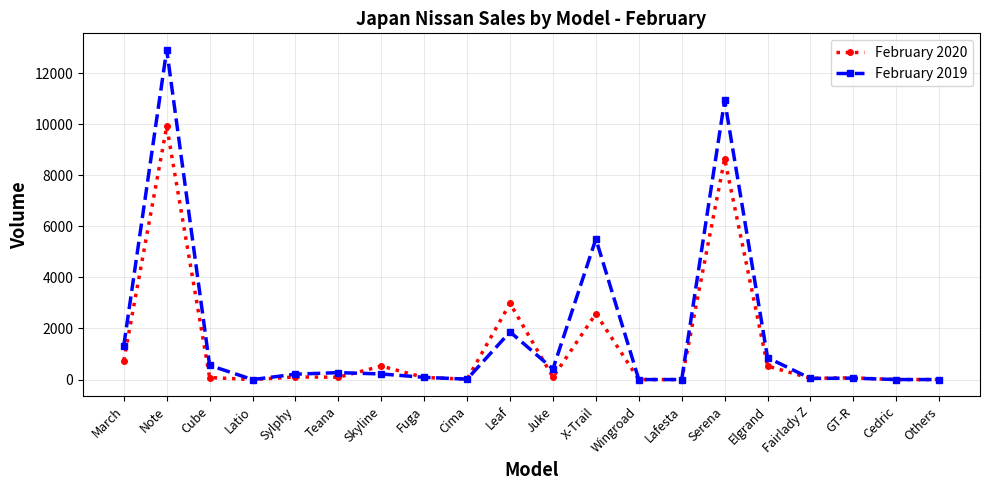

What is the difference between the second highest and minimum values in the February 2020 series?

8647